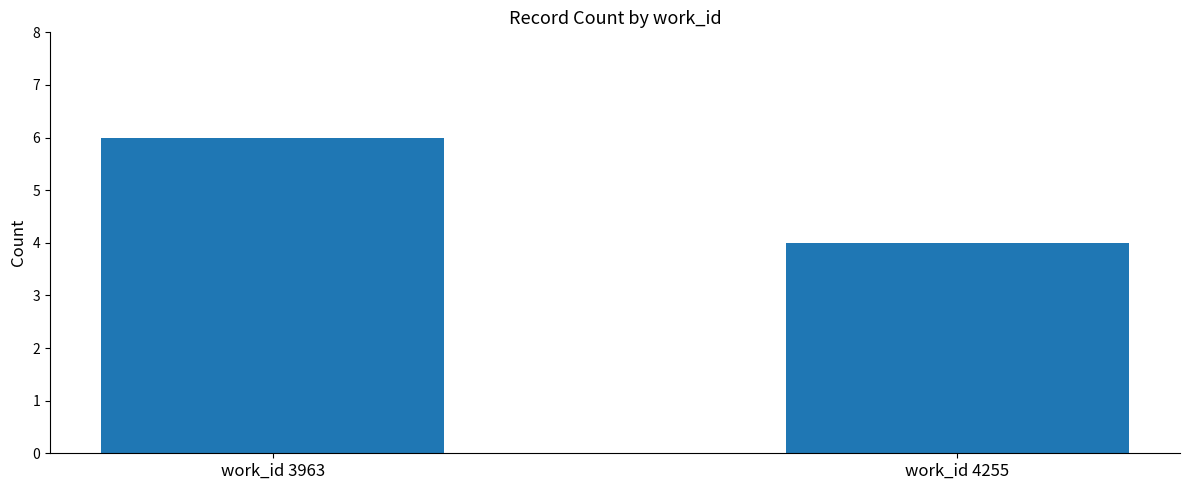

Rank the categories by value from lowest to highest.

work_id 4255, work_id 3963